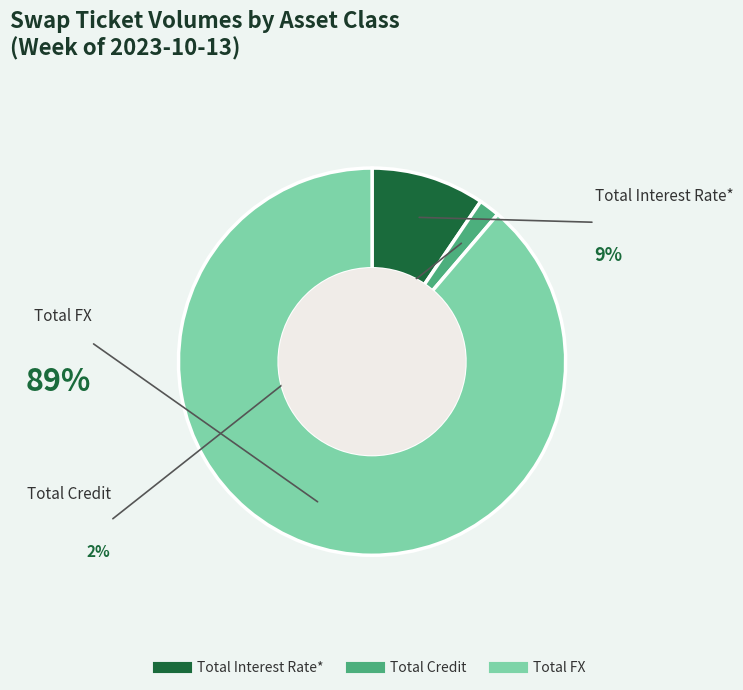

To the nearest percent, what percentage of the pie is Total Interest Rate?

9%